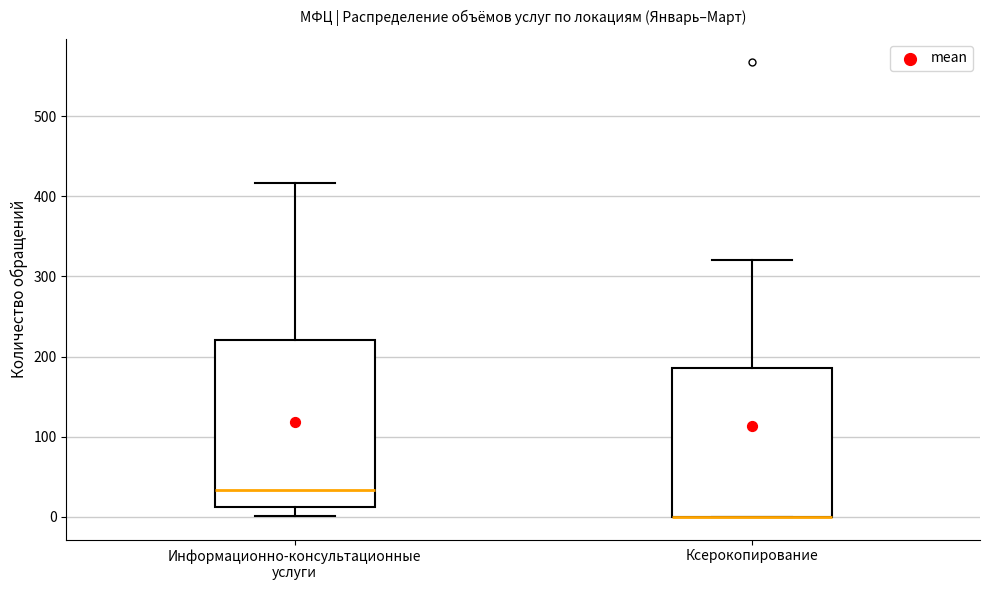

Where does the lower whisker of the box for Информационно-консультационные услуги end on the y-axis? The values are not printed on the chart, so give them approximately, as read against the axis.

0